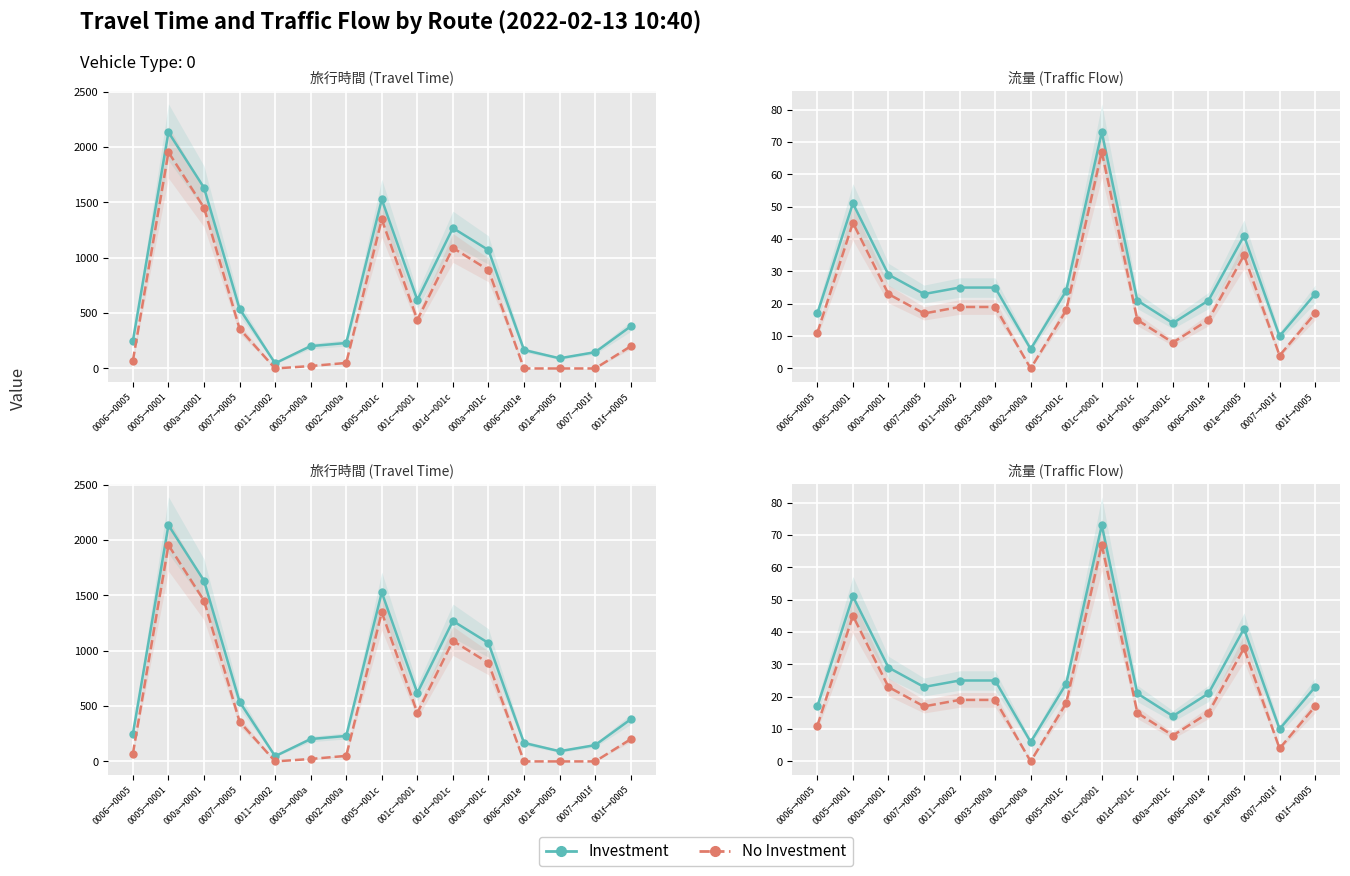

Reading left to right, extract all data points from this chart.

Investment: 0006→0005=17	0005→0001=51	000a→0001=29	0007→0005=23	0011→0002=25	0003→000a=25	0002→000a=6	0005→001c=24	001c→0001=73	001d→001c=21	000a→001c=14	0006→001e=21	001e→0005=41	0007→001f=10	001f→0005=23
No Investment: 0006→0005=11	0005→0001=45	000a→0001=23	0007→0005=17	0011→0002=19	0003→000a=19	0002→000a=0	0005→001c=18	001c→0001=67	001d→001c=15	000a→001c=8	0006→001e=15	001e→0005=35	0007→001f=4	001f→0005=17